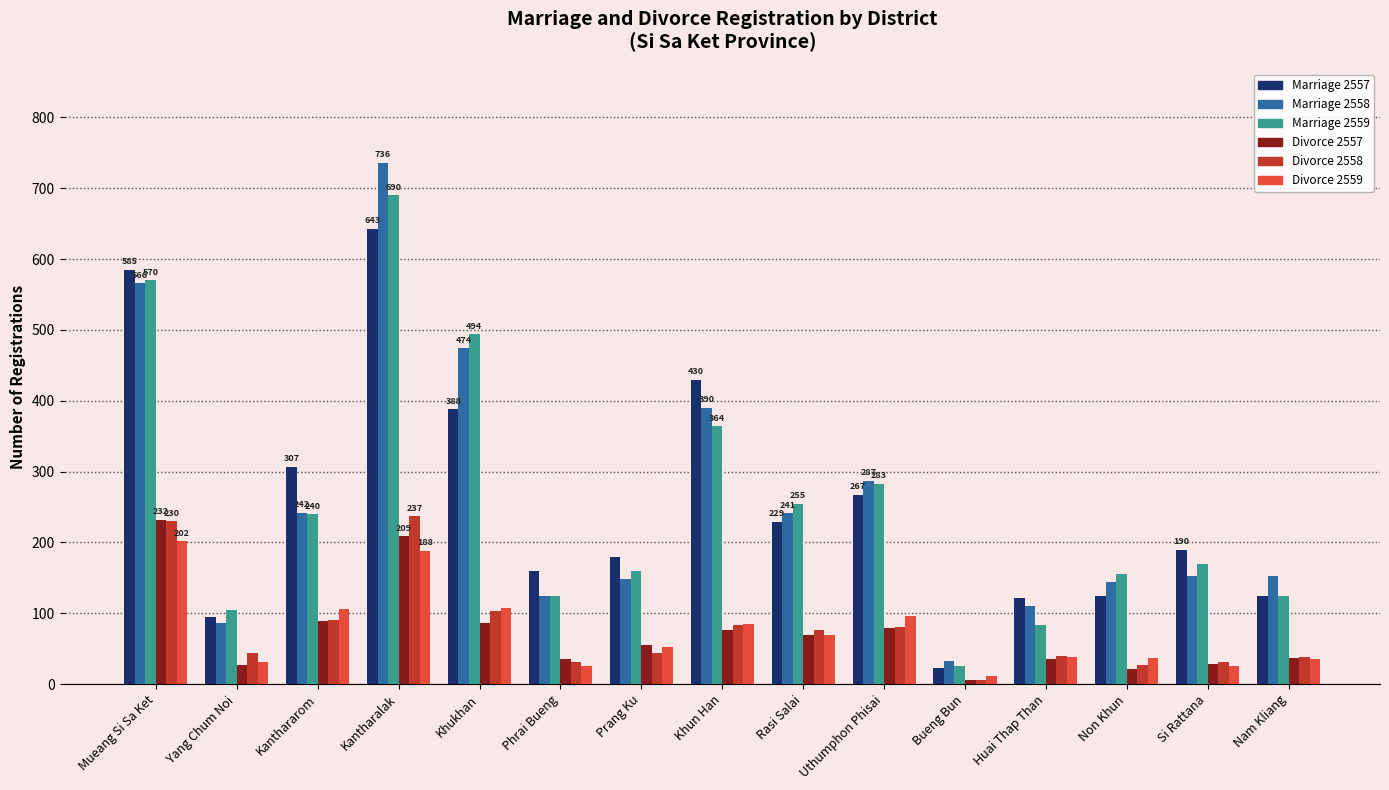

At which category is the sum across all series the highest?

Kantharalak